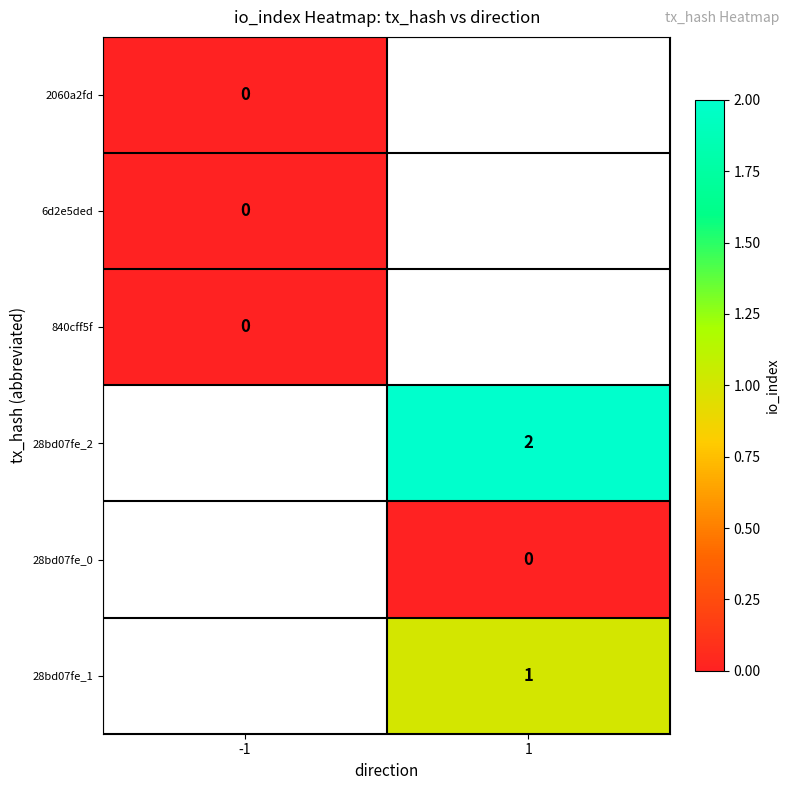

Between 1 and -1, which is larger?

-1